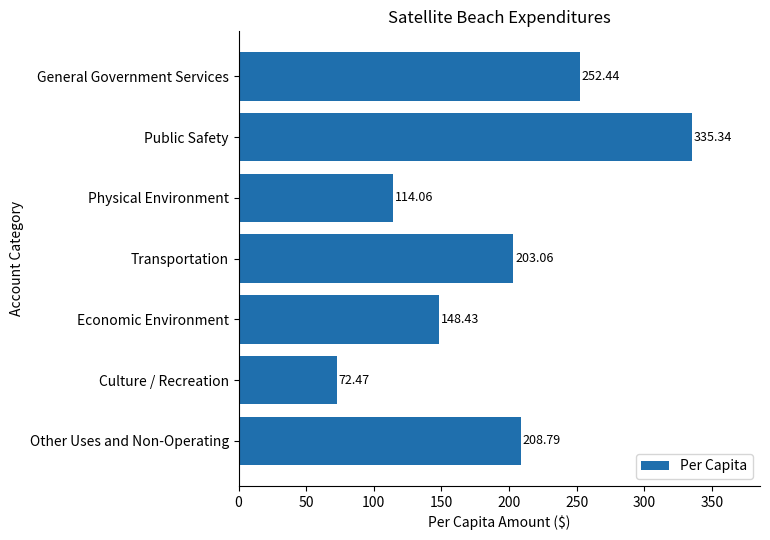

What is the greatest value displayed?

335.3